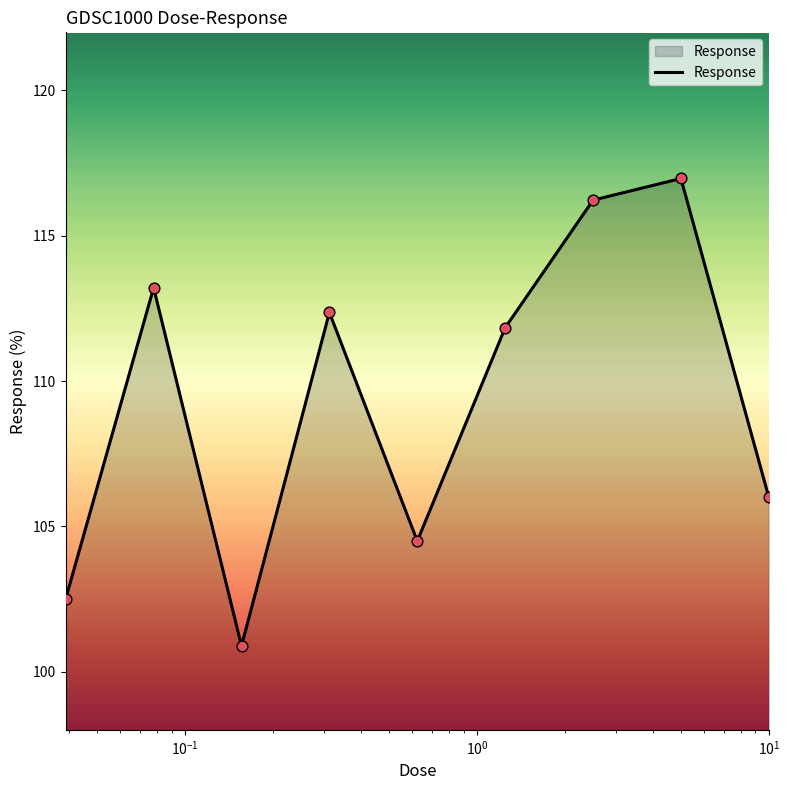

What is the difference between the maximum and minimum values?

16.1